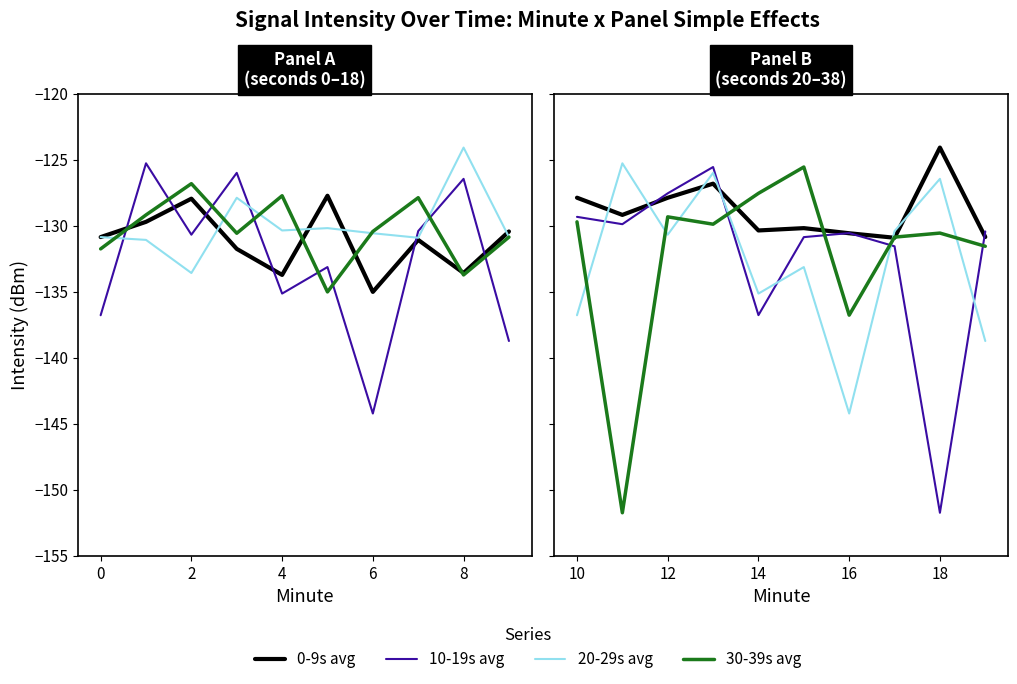

True or false: 20-29s avg and 0-9s avg cross at least once.

True